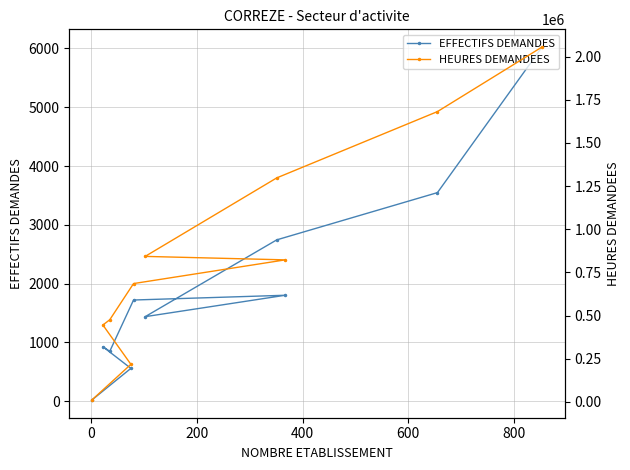

True or false: HEURES DEMANDEES and EFFECTIFS DEMANDES intersect in this chart.

False